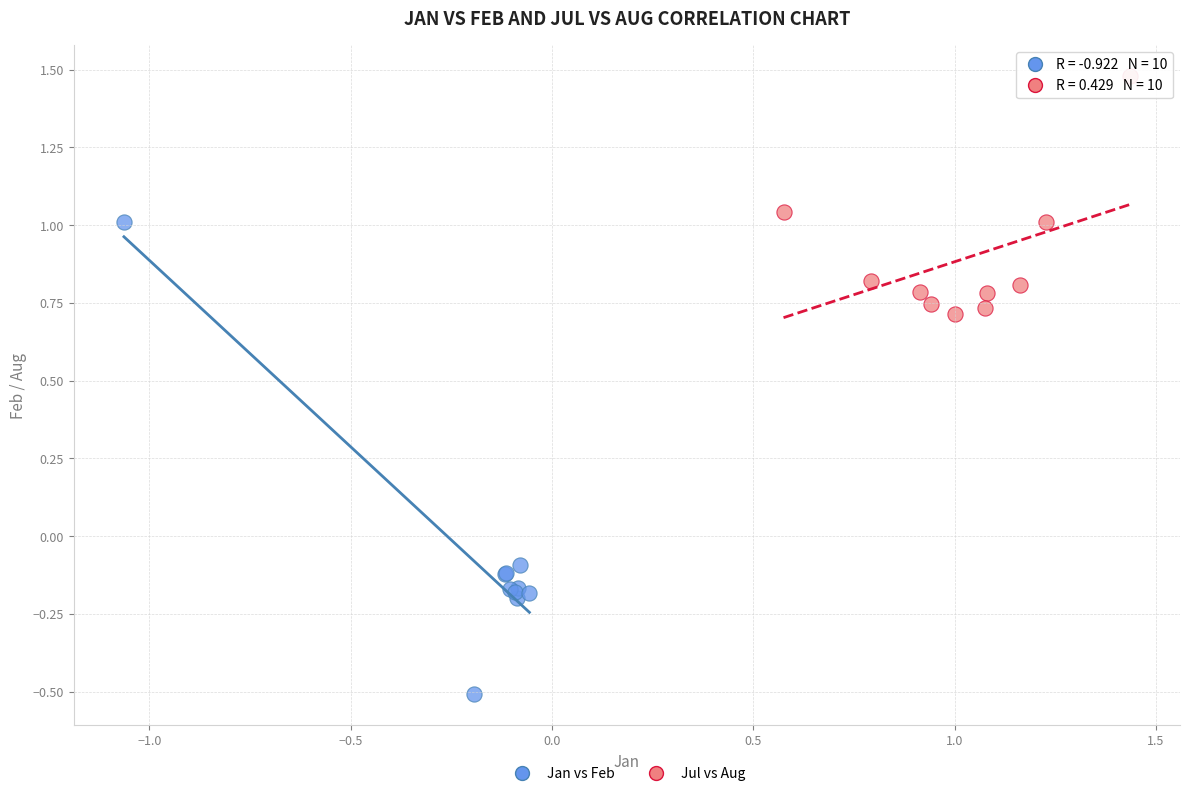

Which series reaches the maximum Y coordinate?

Jul vs Aug